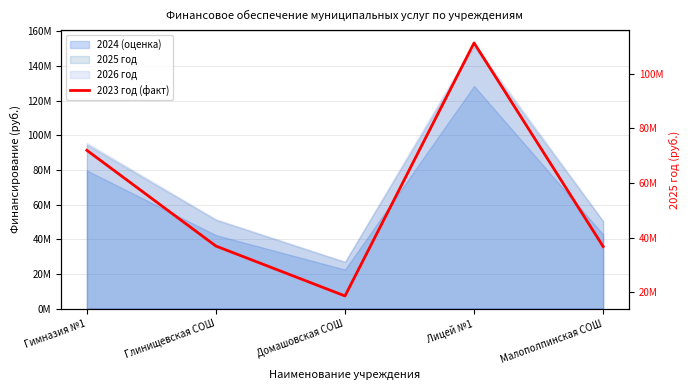

Does the chart have visible grid lines?

Yes